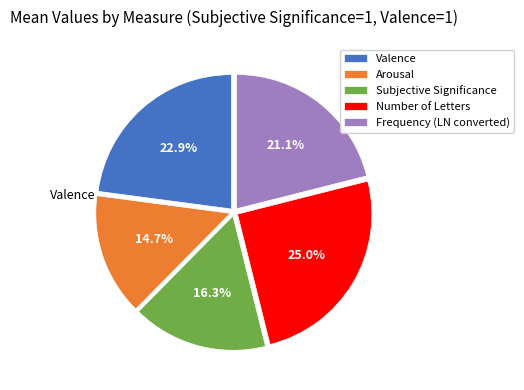

What percentage is the Arousal slice, to the nearest percent?

15%